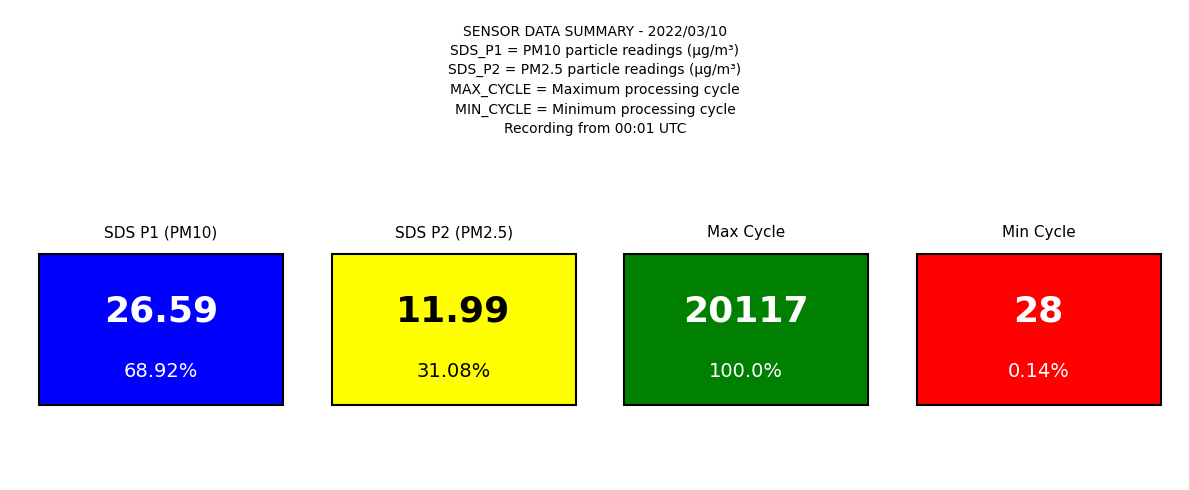

What is the sum of the SDS_P1 values at 00:01 and 00:03?

57.3